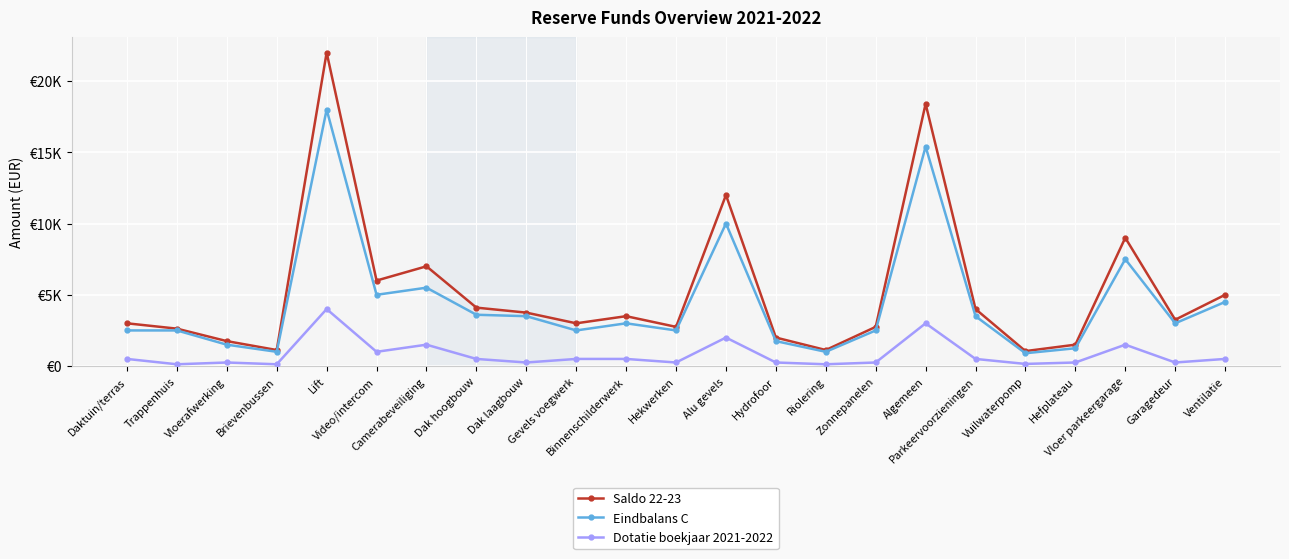

The Dotatie boekjaar 2021-2022 series shows 126.6 at Hydrofoor. True or false?

False